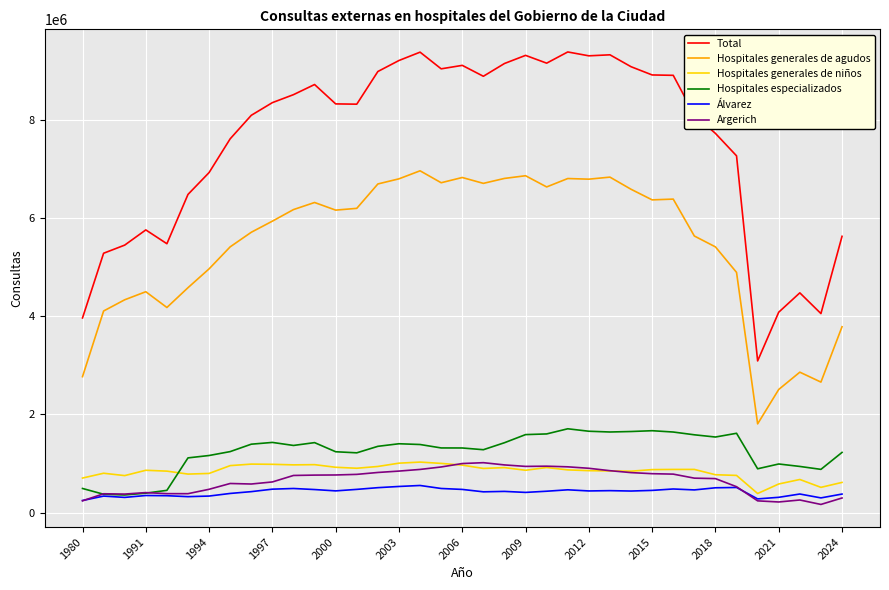

Which series has the widest spread of values?

Total